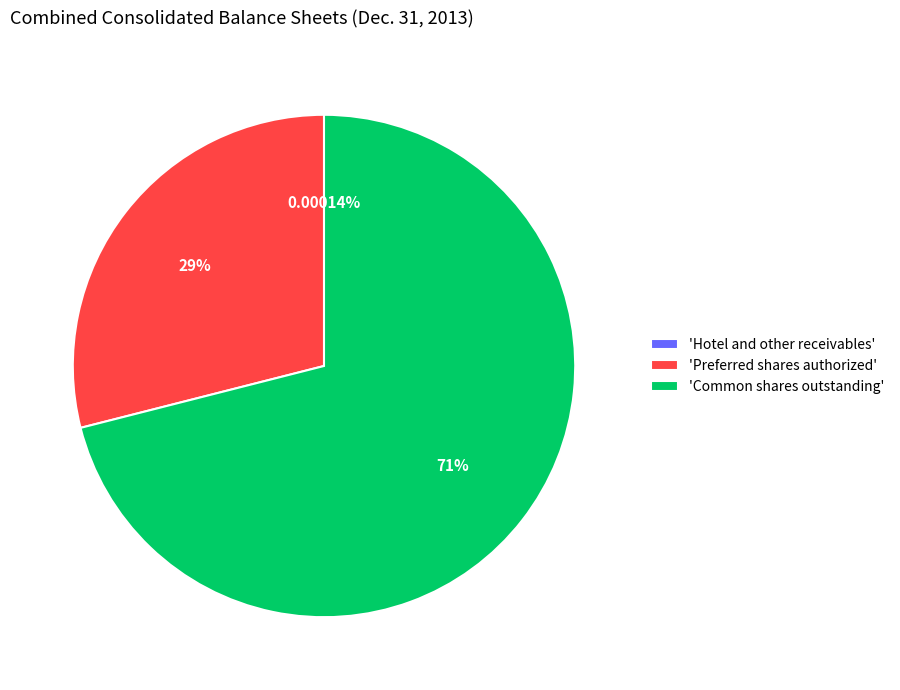

What is the ratio of the value at 'Common shares outstanding' to the value at 'Preferred shares authorized'?

2.5